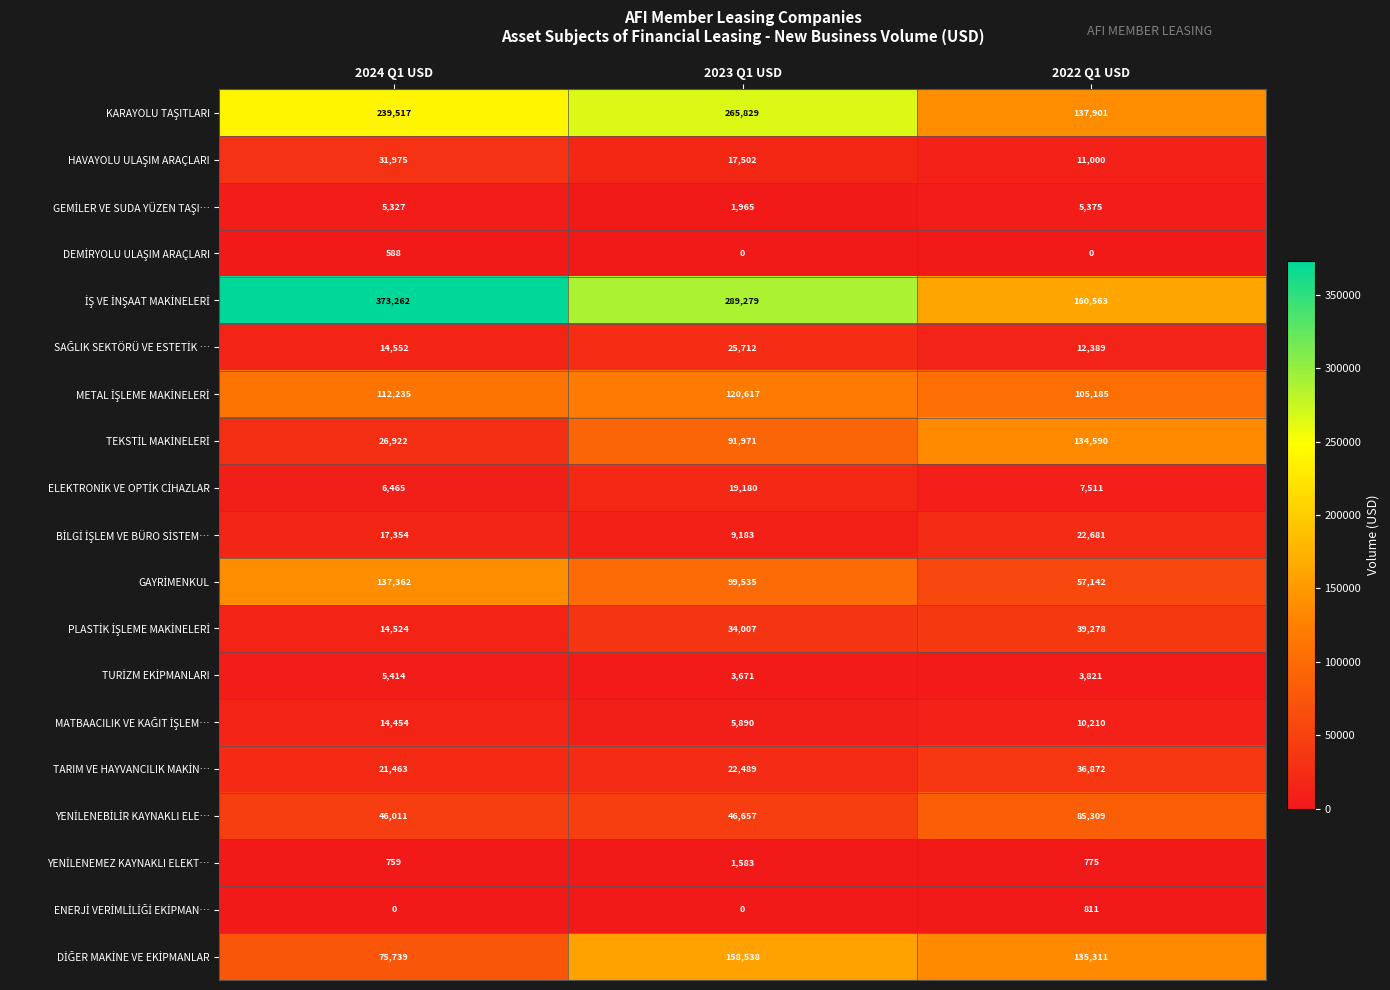

What is the difference between the highest and lowest values at 2024 Q1 USD?

373262